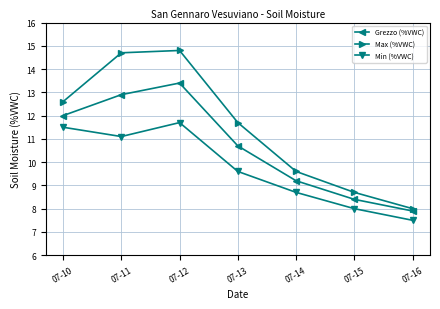

What is the minimum value shown in the chart?

7.5